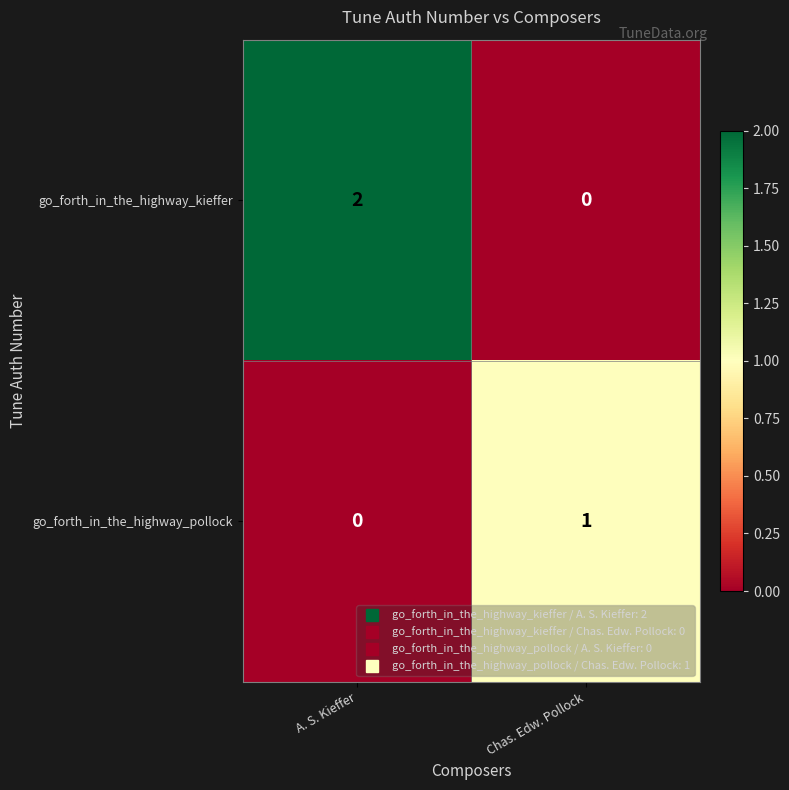

At which category is the sum across all series the highest?

A. S. Kieffer